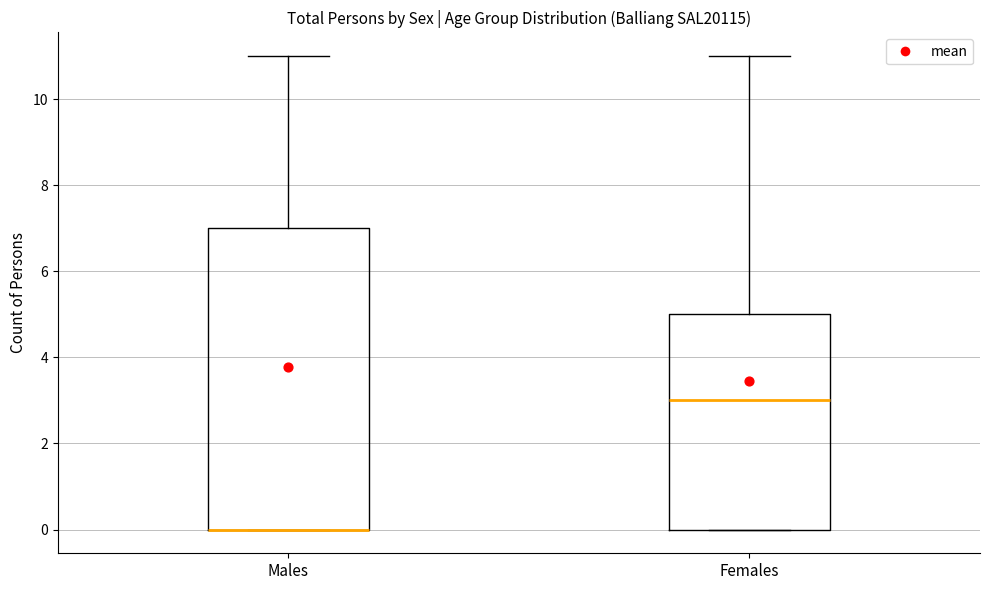

Which box is the tallest, from its lower edge to its upper edge?

Males